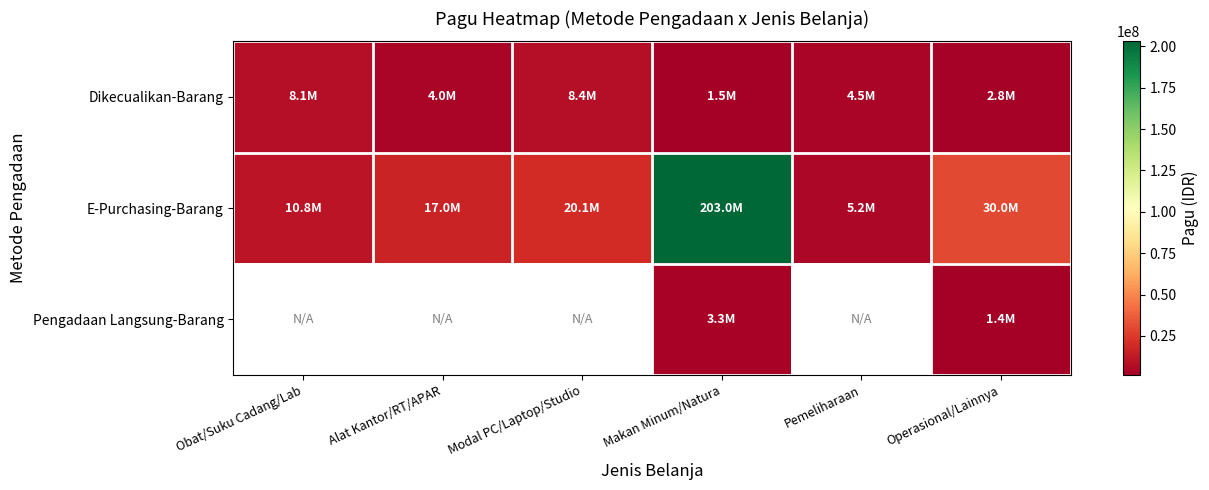

What is the approximate value of Dikecualikan-Barang at Obat/Suku Cadang/Lab?

8065000.0